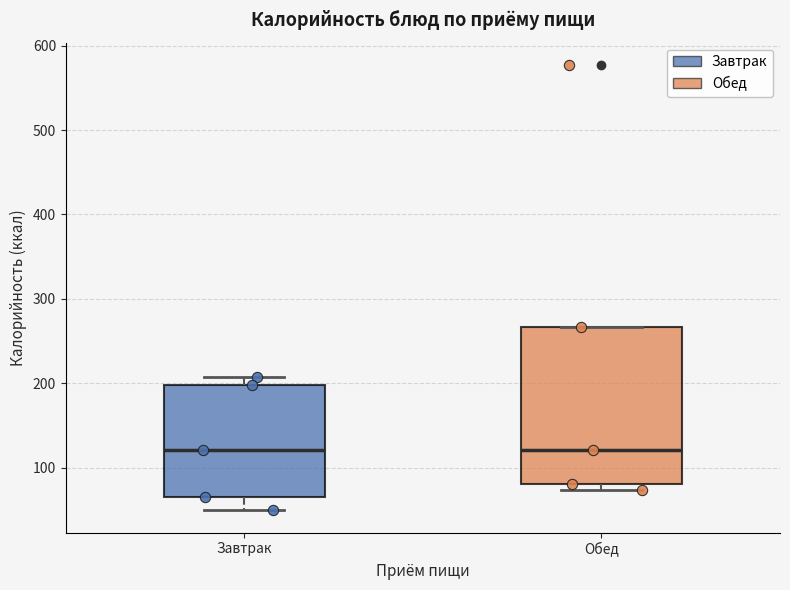

Reading left to right, read every box against the y-axis: the position of its median line, the range the box covers, and the ends of its whiskers. The values are not printed on the chart, so give them approximately, as read against the axis.

Завтрак: median 120, box 70 to 200, whiskers 50 to 210
Обед: median 120, box 80 to 270, whiskers 70 to 270